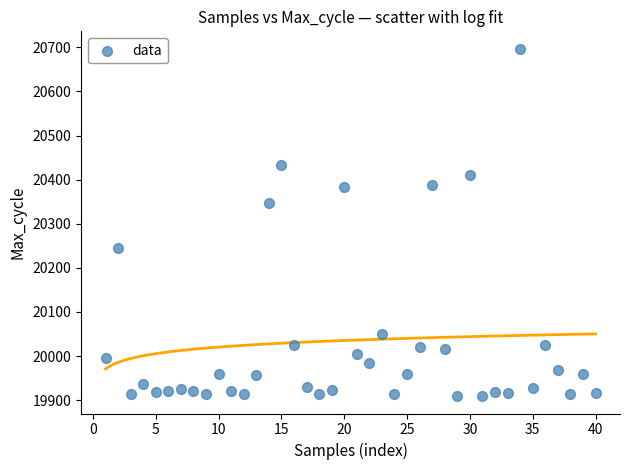

What is the range of Y values (max minus min)?

788